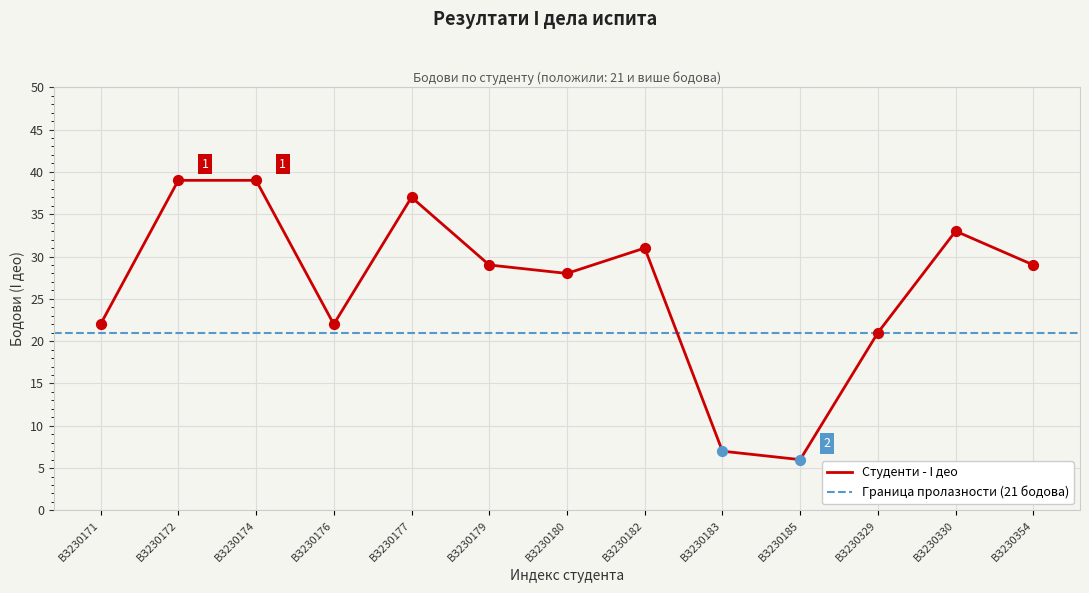

What is the ratio of the value at ВЗ230177 to the value at ВЗ230354?

1.3